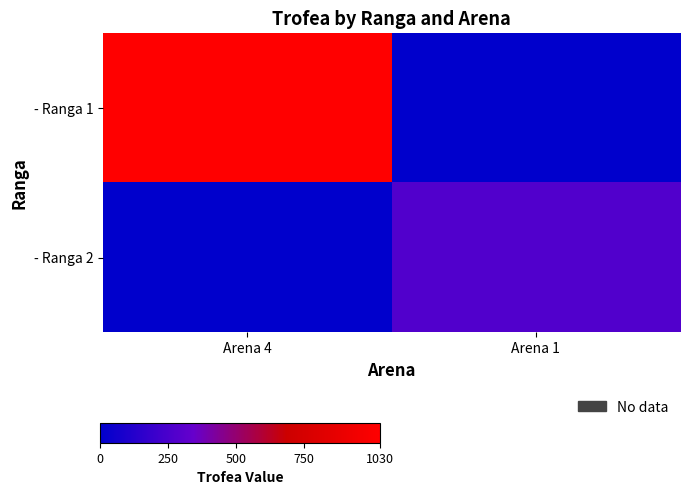

Rank the series by their average value, from highest to lowest.

- Ranga 1, - Ranga 2